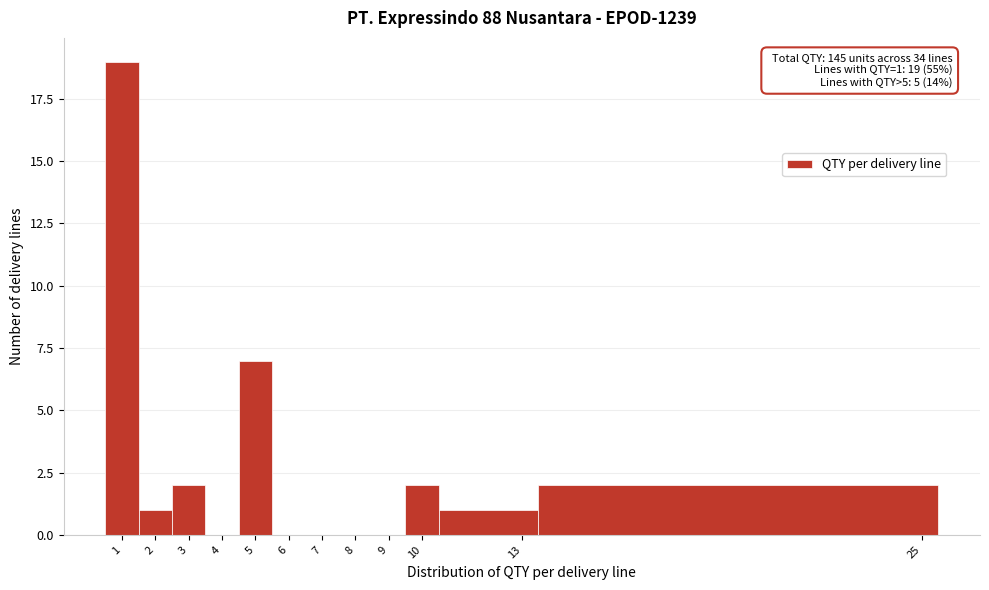

Which range on the x-axis has the tallest bar?

0.5 to 1.5